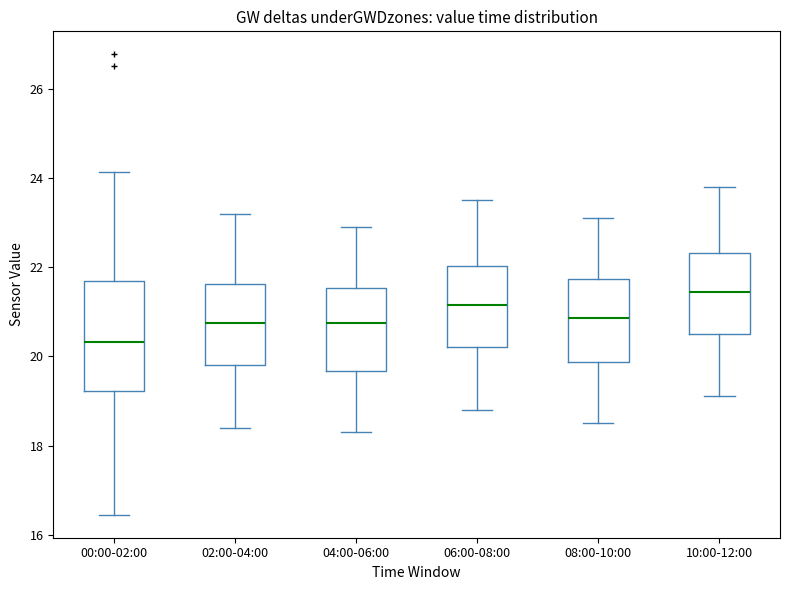

Which box is the tallest, from its lower edge to its upper edge?

00:00-02:00